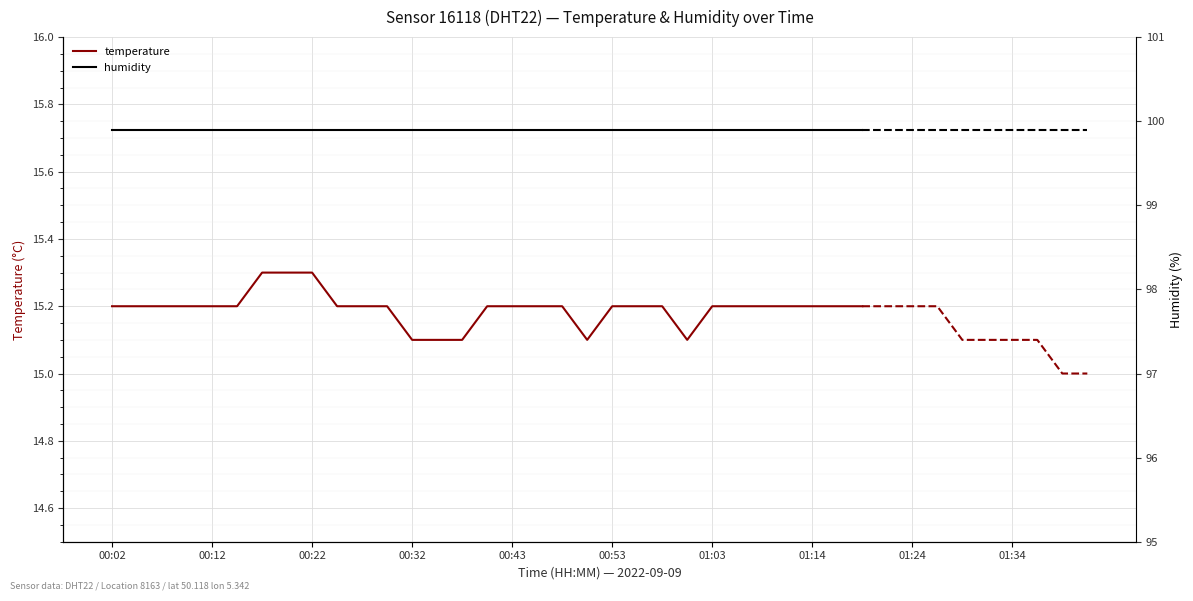

Is it true that humidity equals 99.9 at 30?

True